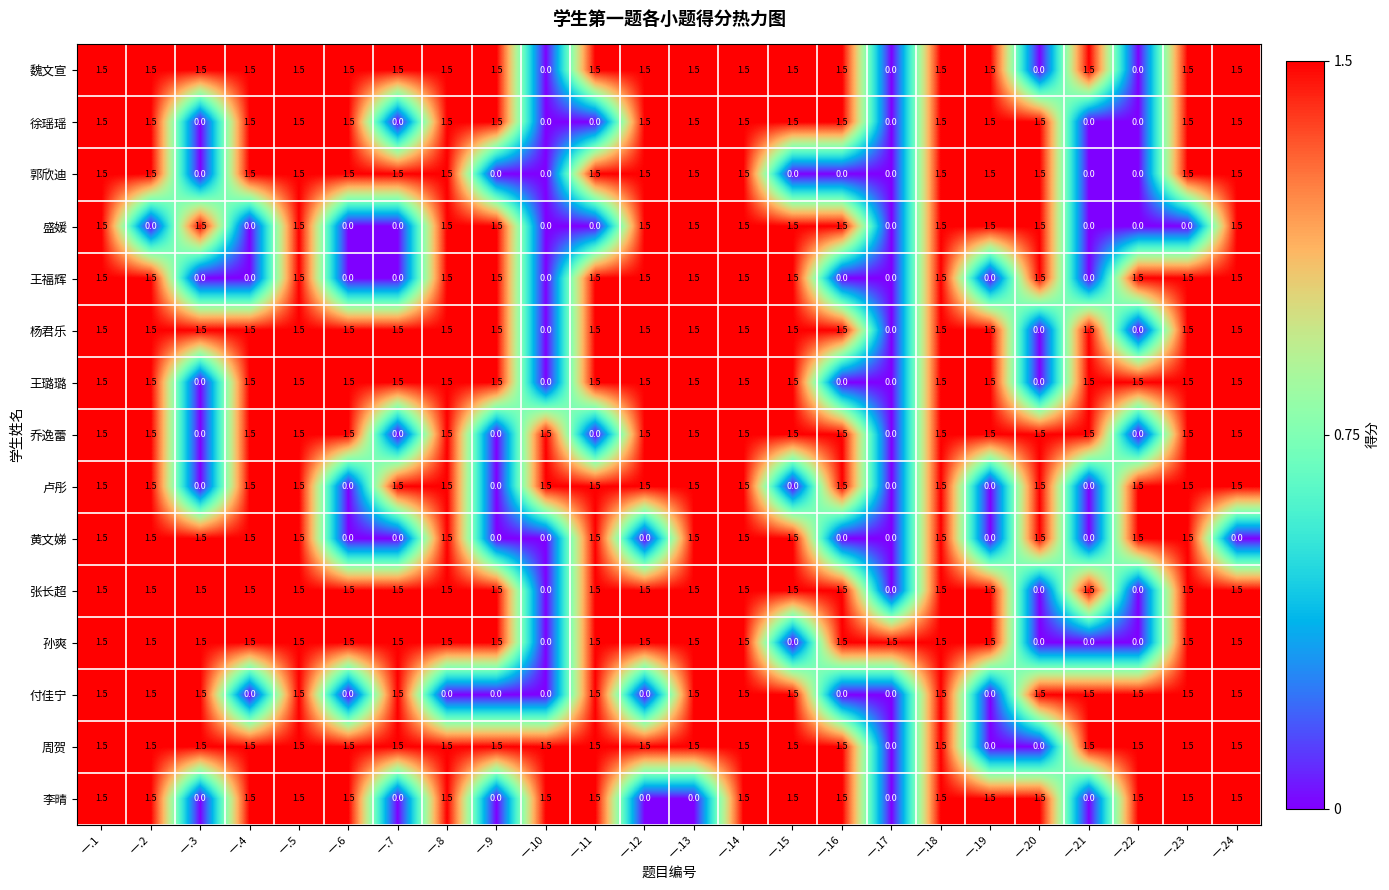

What is the difference between the maximum and second lowest values in the 盛媛 series?

1.5